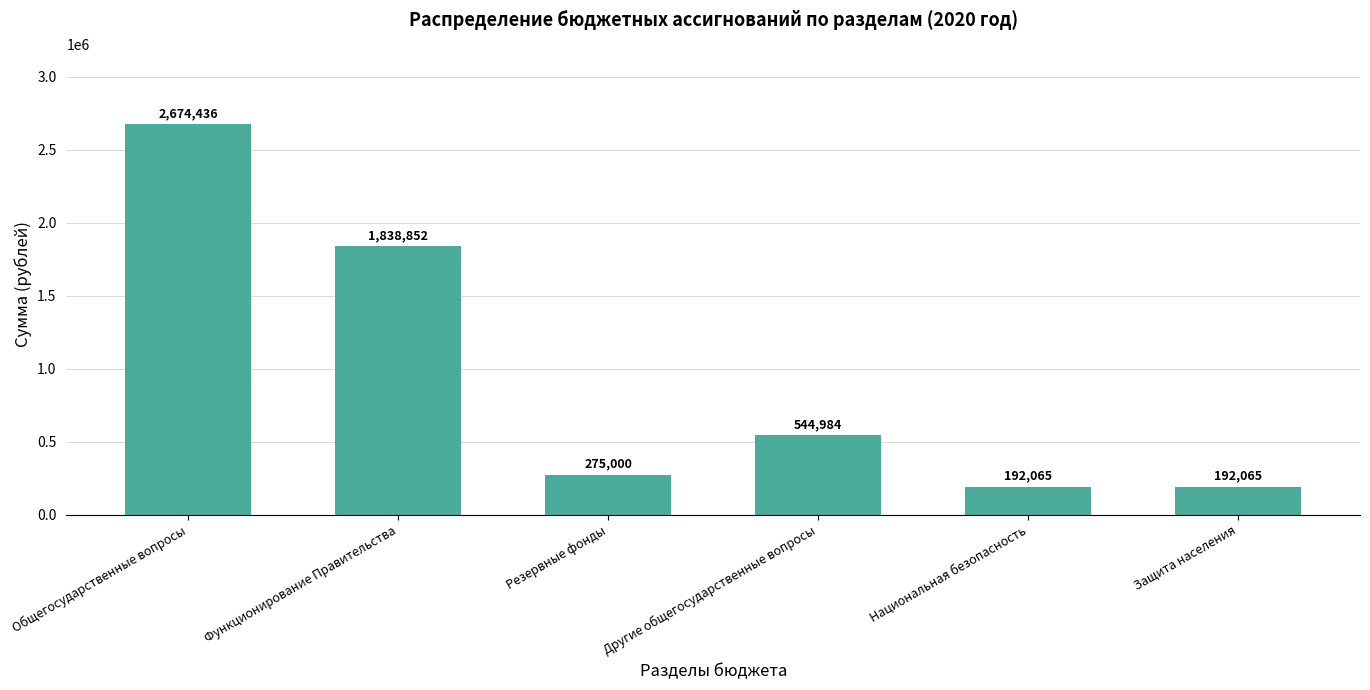

Reading right to left, list all the values displayed in this chart.

Защита населения=192065	Национальная безопасность=192065	Другие общегосударственные вопросы=544984	Резервные фонды=275000	Функционирование Правительства=1838852	Общегосударственные вопросы=2674436